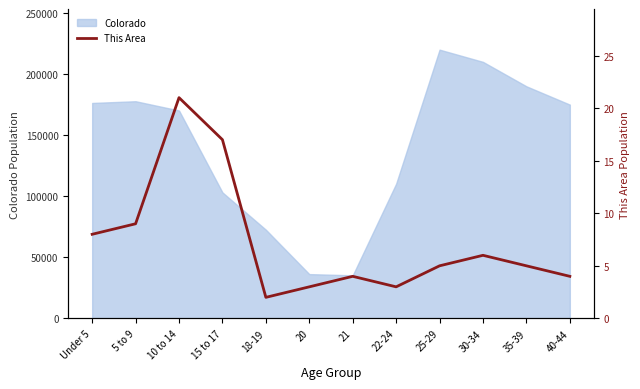

True or false: the data has more than 2 interior local peaks.

True